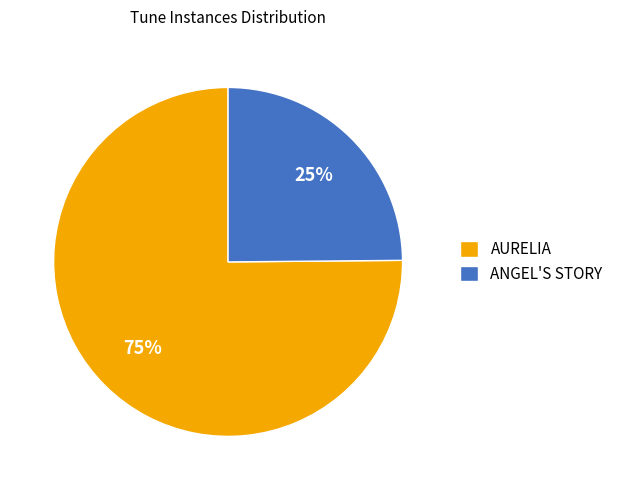

What percentage is the AURELIA slice, to the nearest percent?

75%